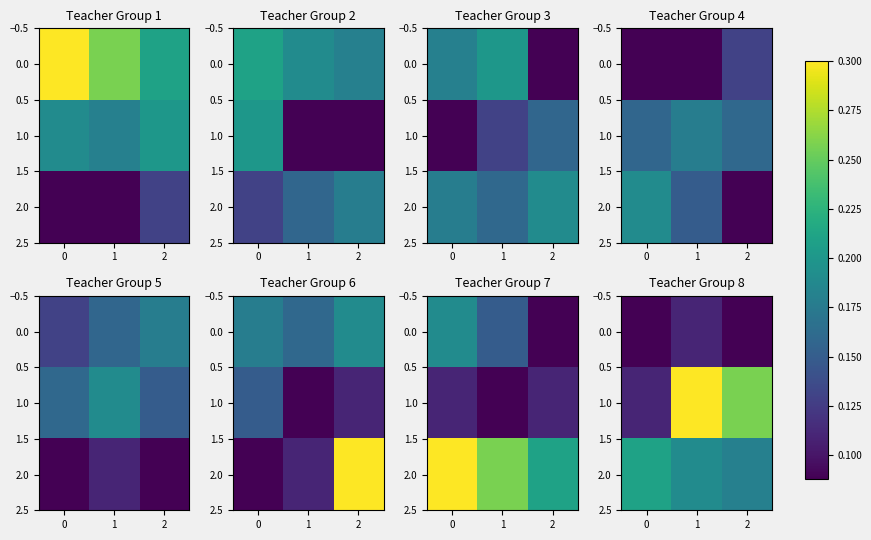

How many series are shown in this chart?

3